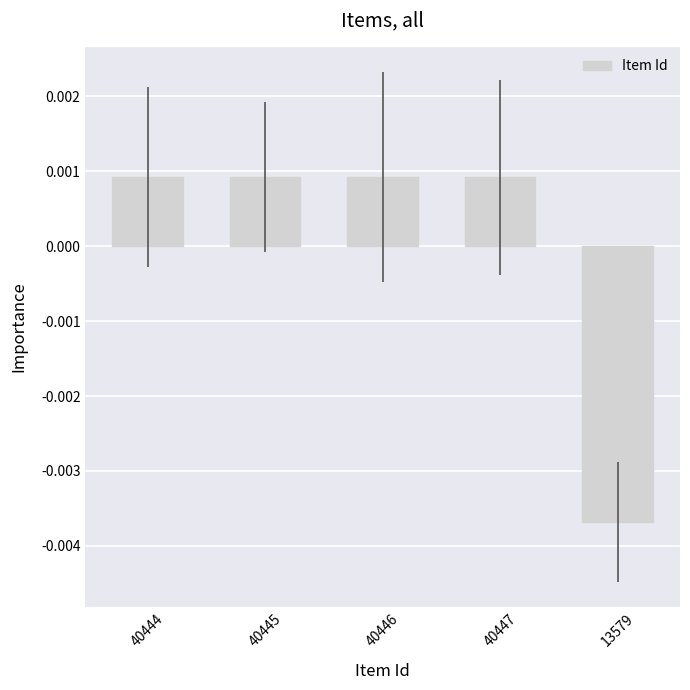

How many series are shown in this chart?

1